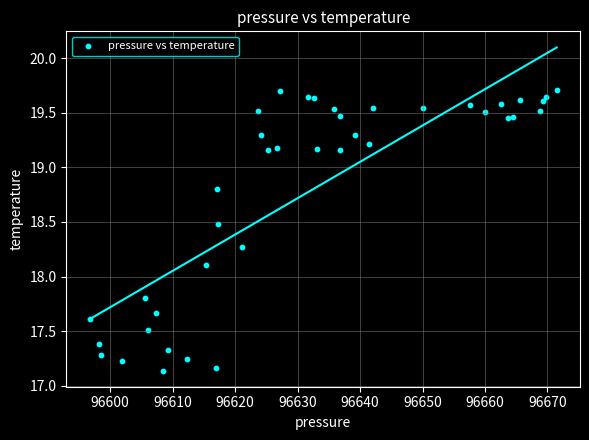

What Y value in the scatter plot is closest to 18?

18.1